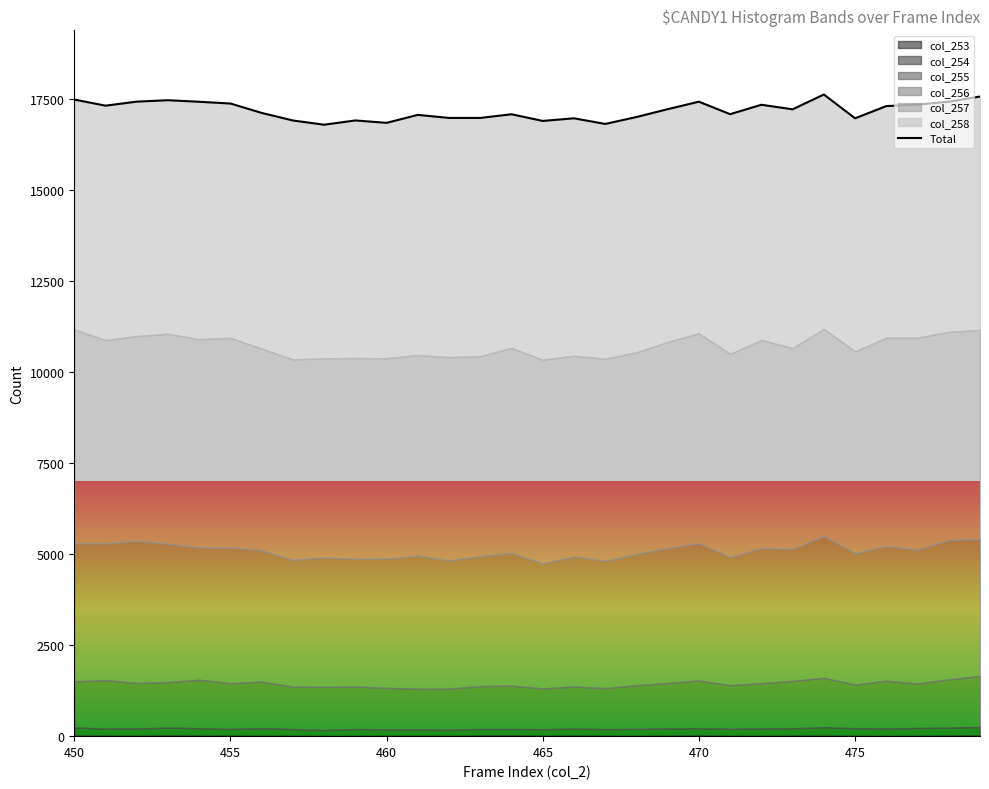

Approximately how many times larger is the value at 7 compared to 15?

1.0